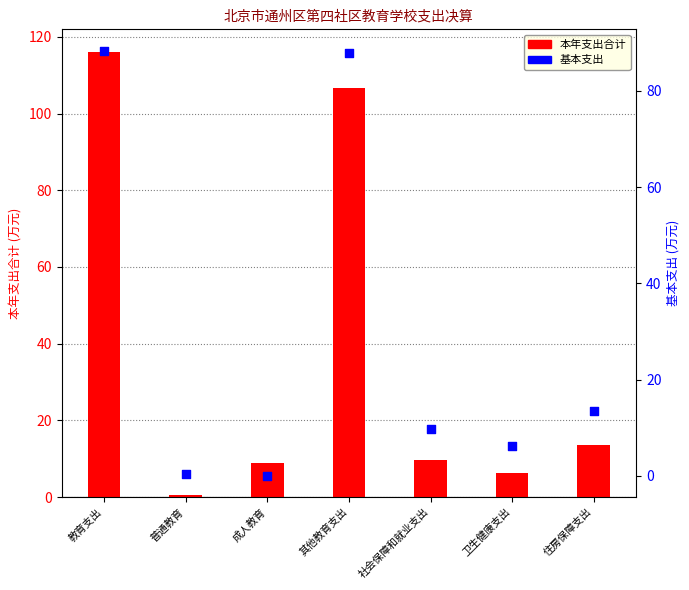

What are all the series names shown in the legend?

本年支出合计, 基本支出